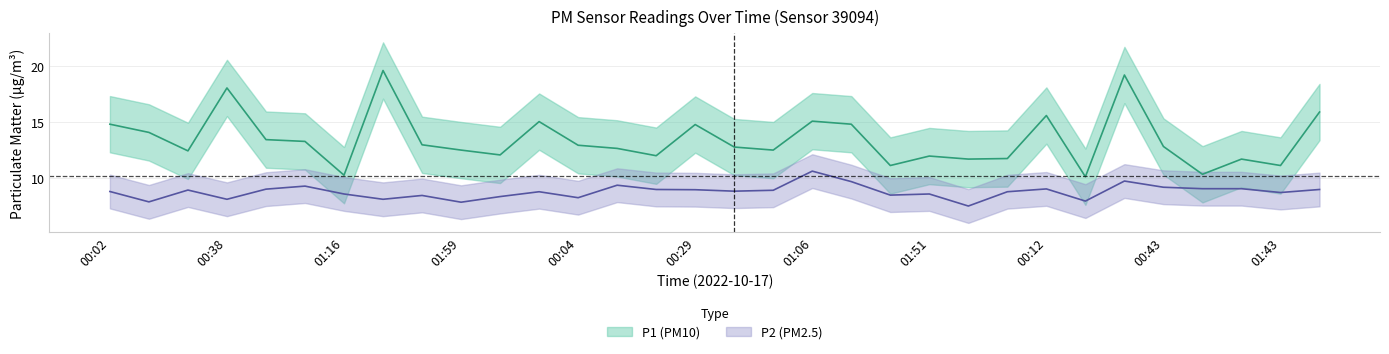

What are all the series names shown in the legend?

P1, P2